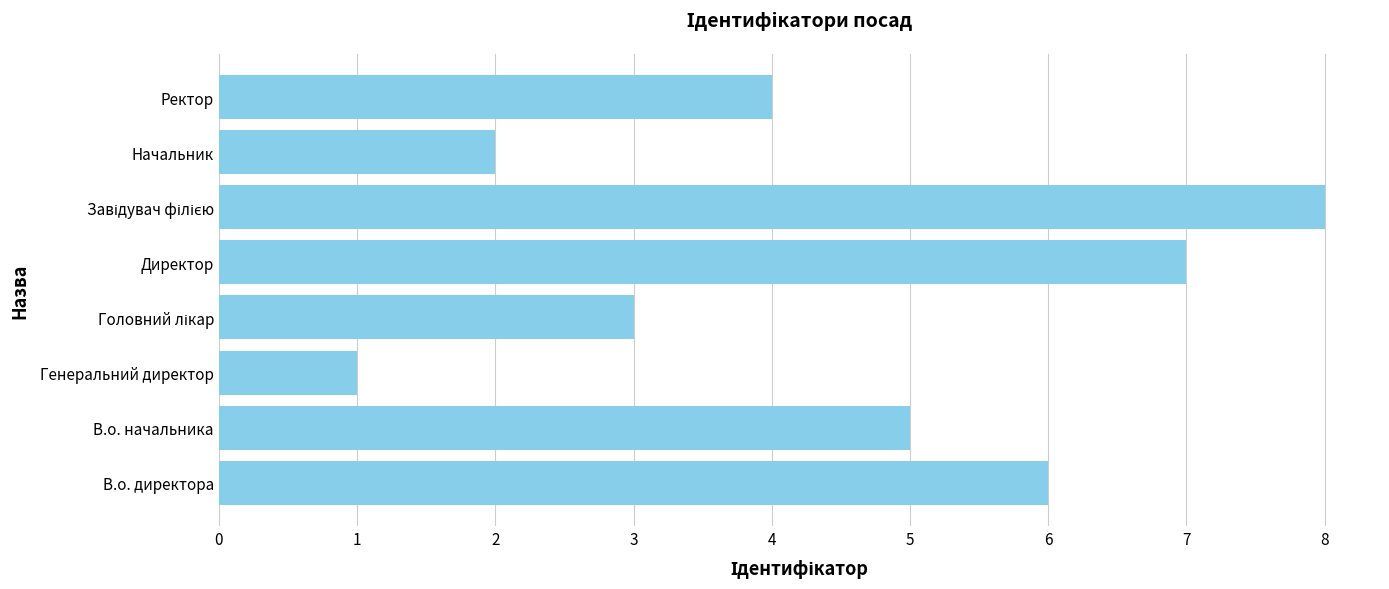

Which label corresponds to the smallest value in the chart?

Генеральний директор